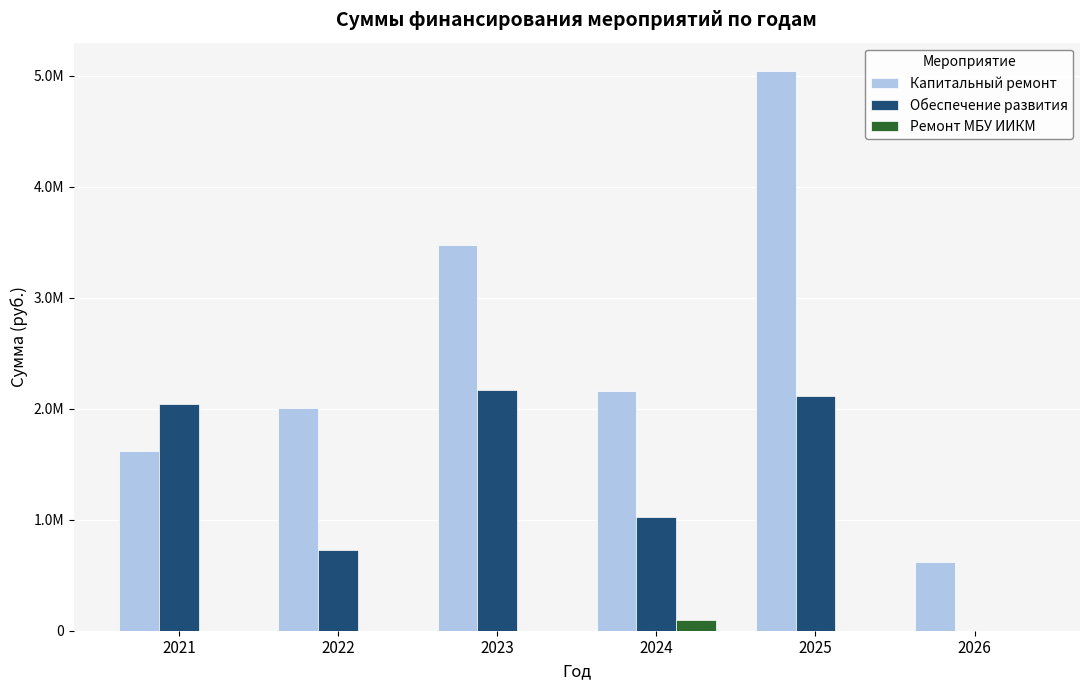

At how many categories does at least one series exceed 30205?

6